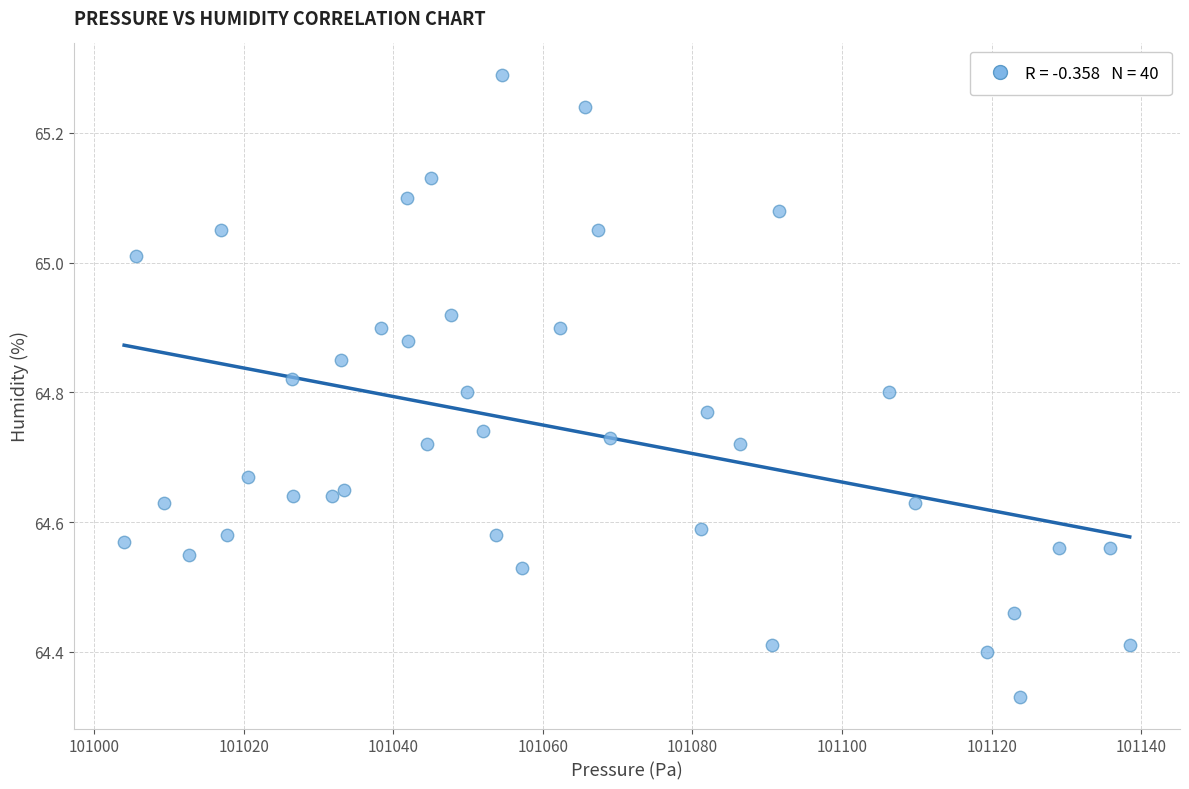

What is the range of X values (max minus min)?

134.4